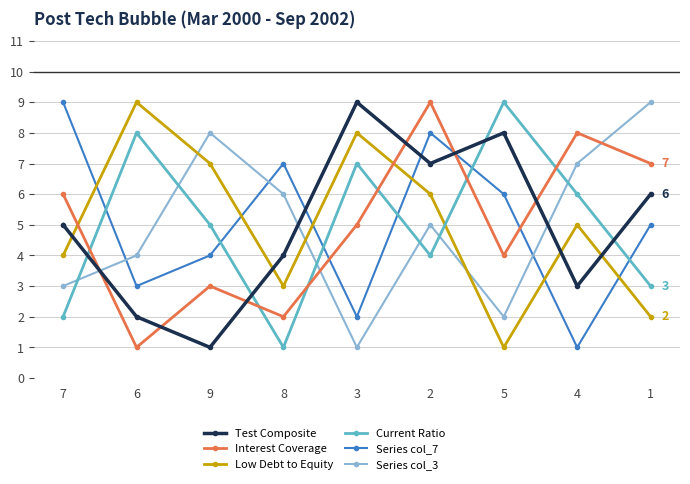

True or false: Test Composite and Current Ratio intersect in this chart.

True